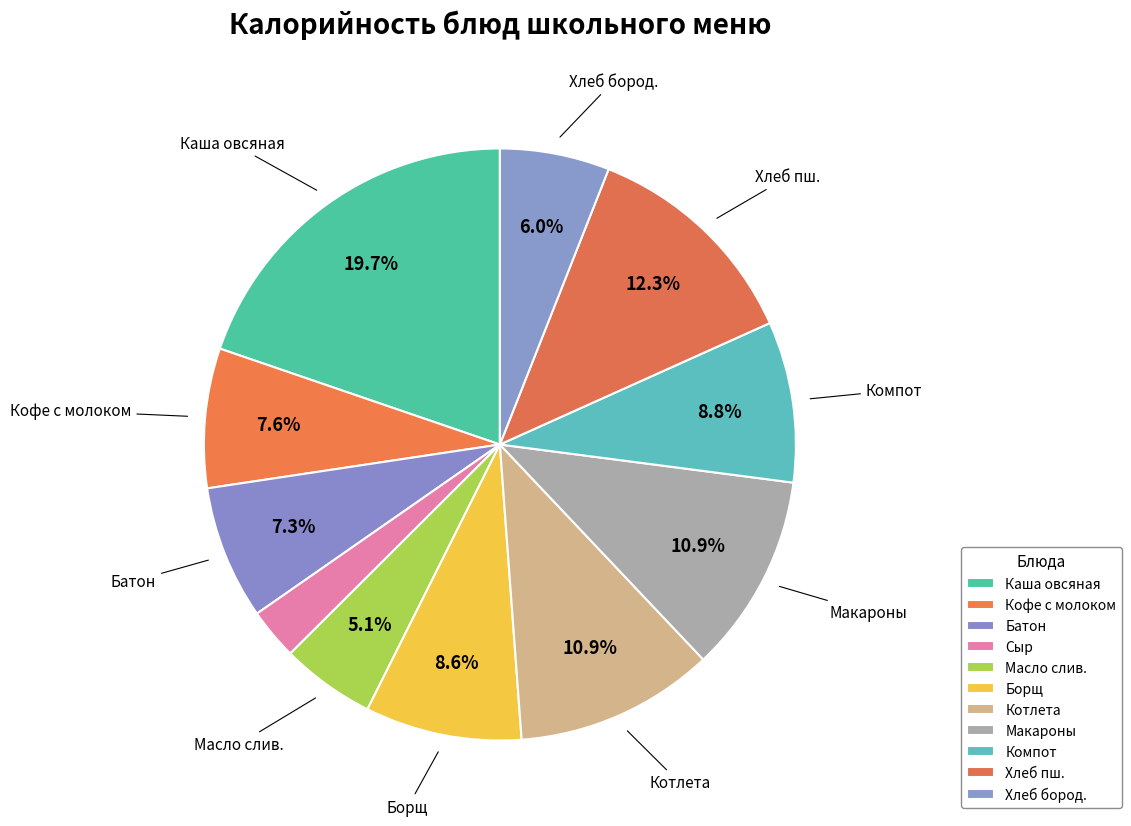

Count the number of slices in the pie.

11